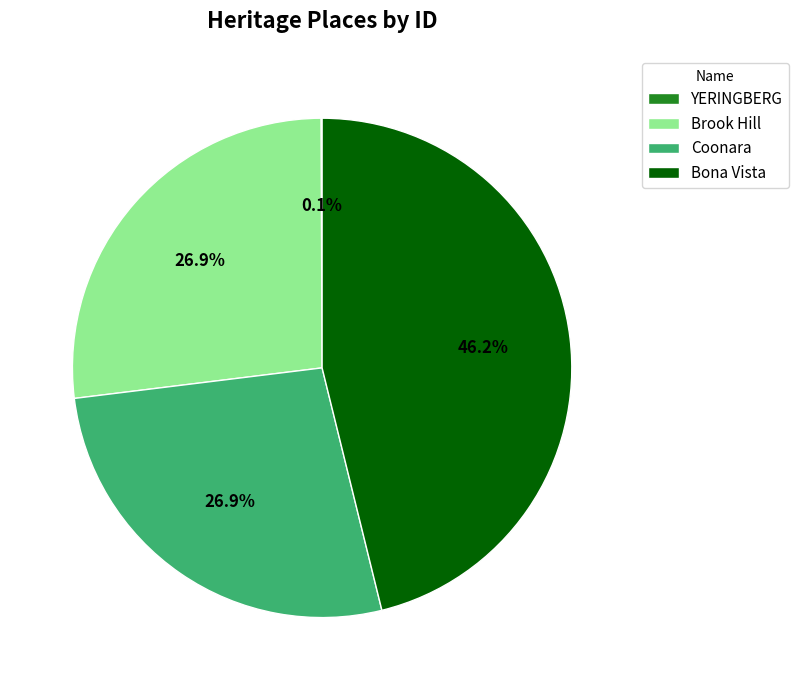

To the nearest percent, what is the average slice percentage?

25%